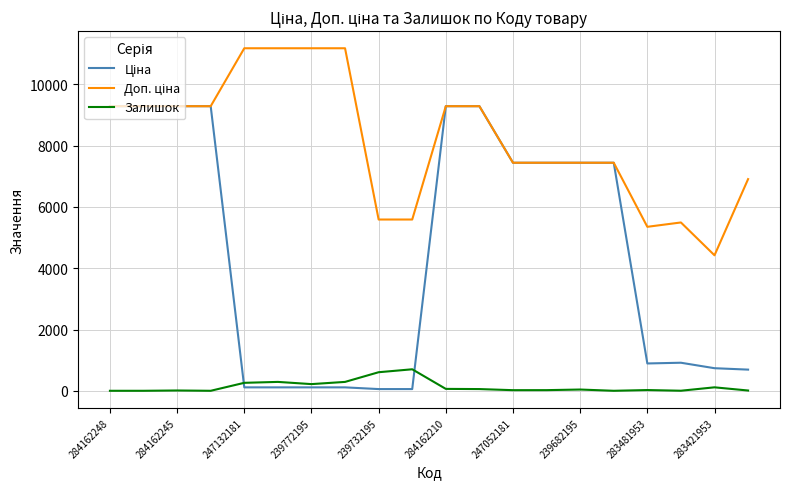

Where does the Доп. ціна series first go above 9290?

284162248